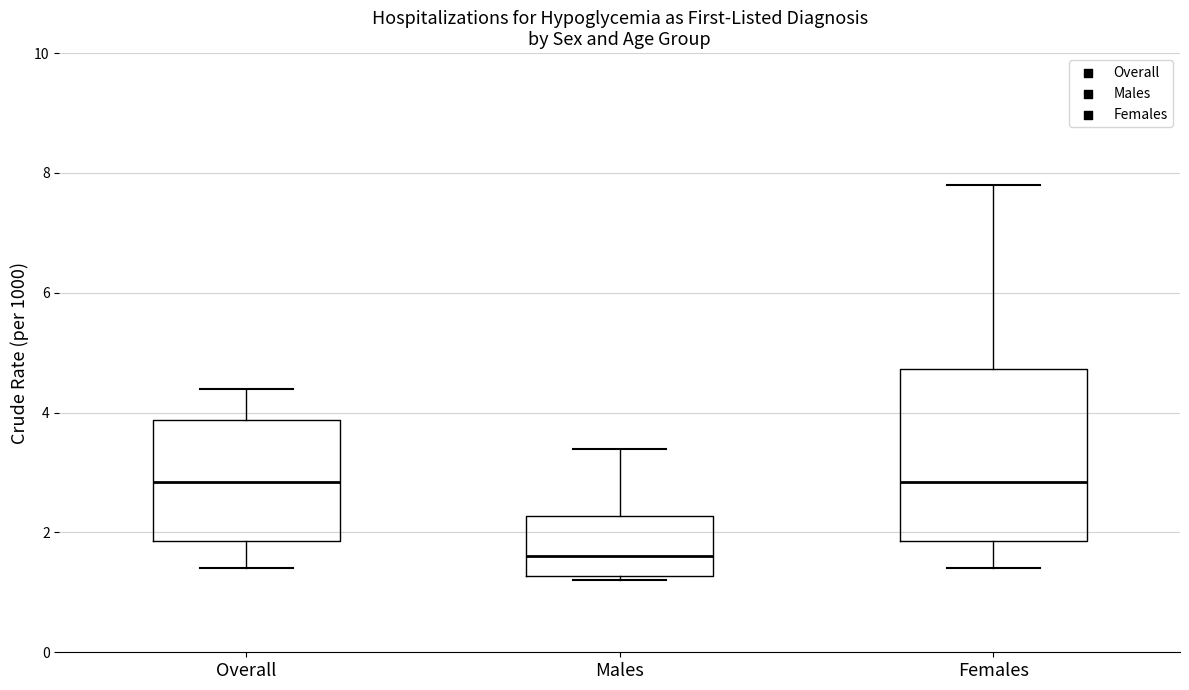

Comparing the boxes themselves (not the whiskers), which one is the tallest?

Females